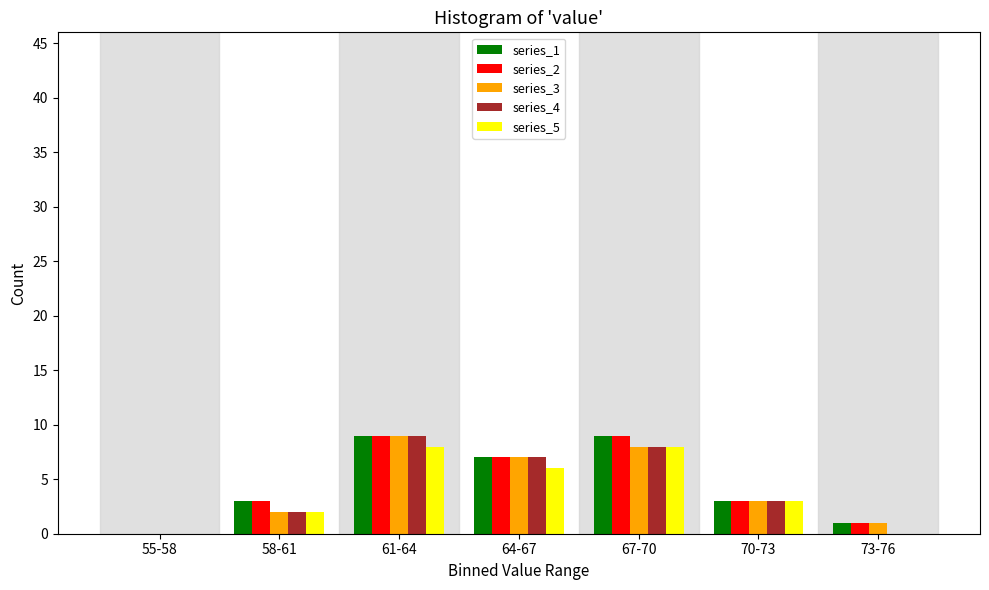

What is the maximum value shown in the chart?

9